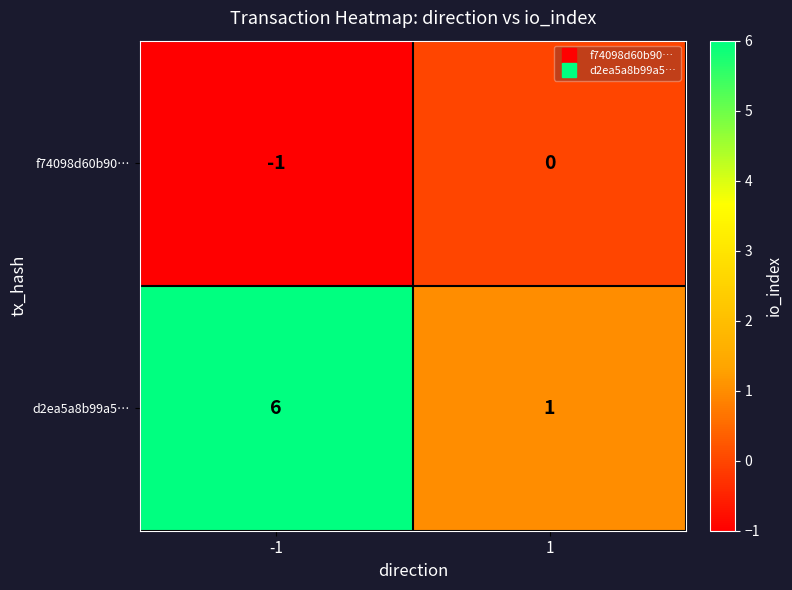

What is the total value across all series at -1?

5